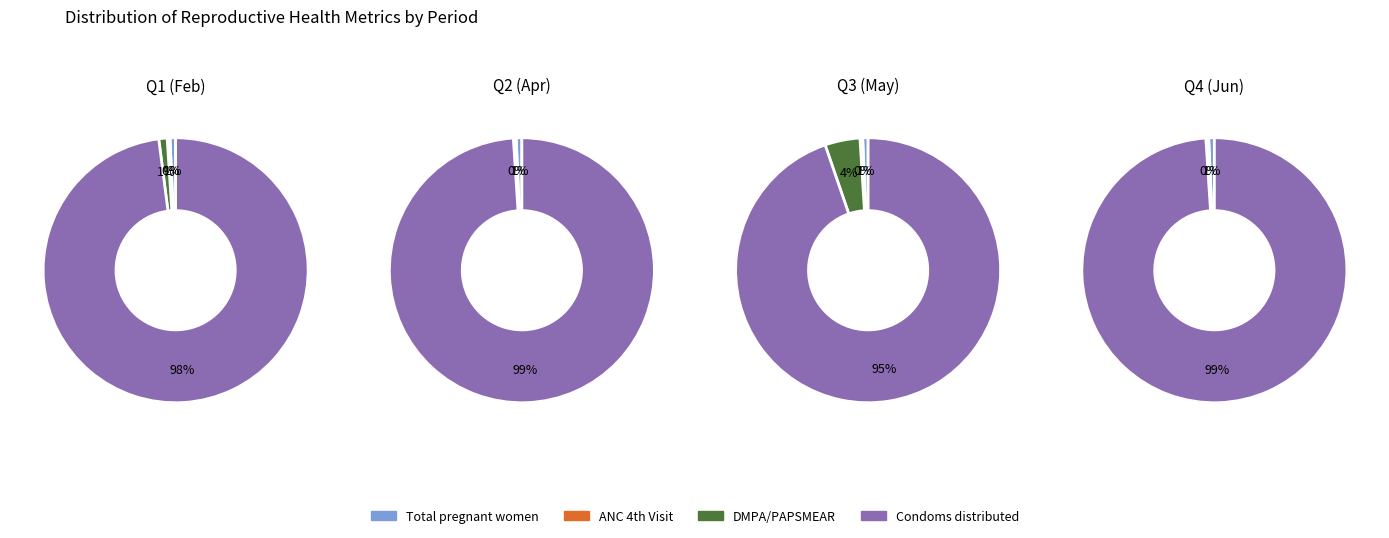

Is it true that 2 is 0% of the pie?

True